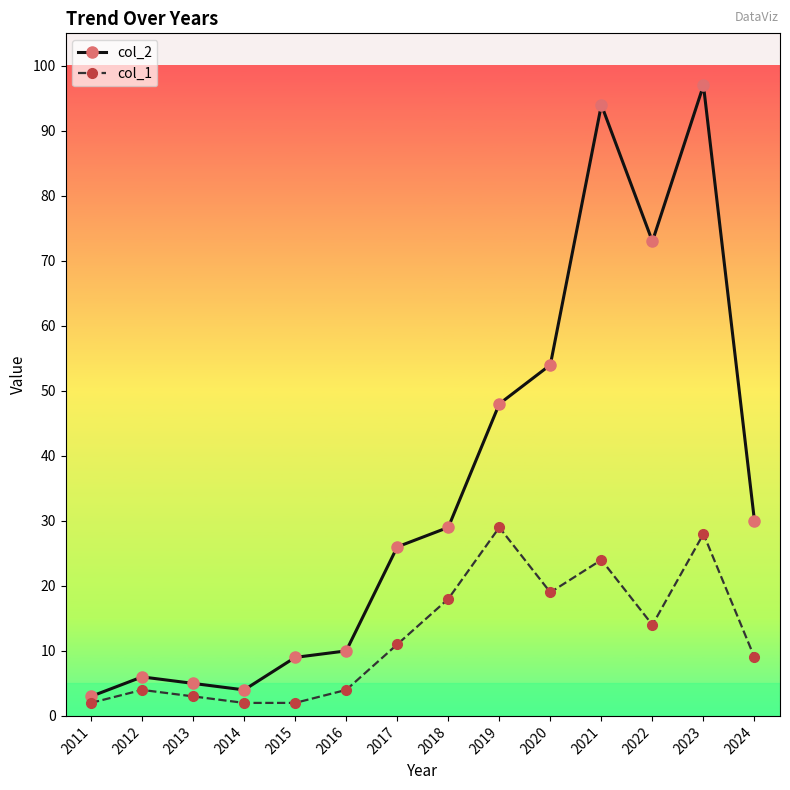

Count the number of categories in the chart.

14